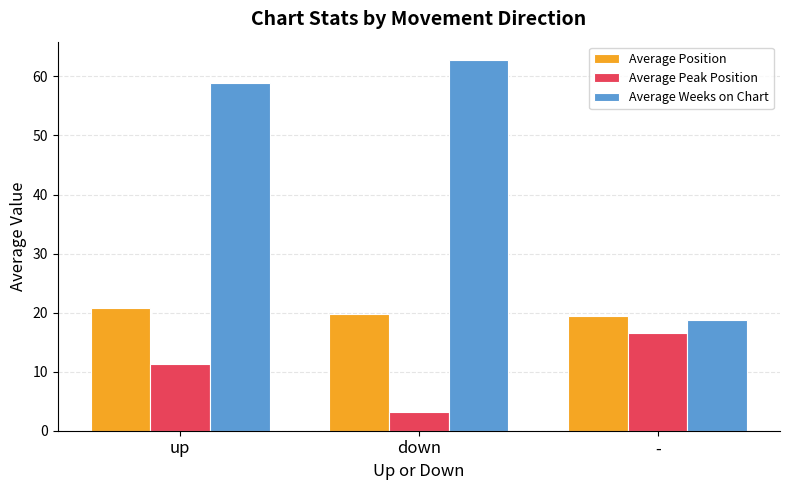

How many groups of bars are there?

3